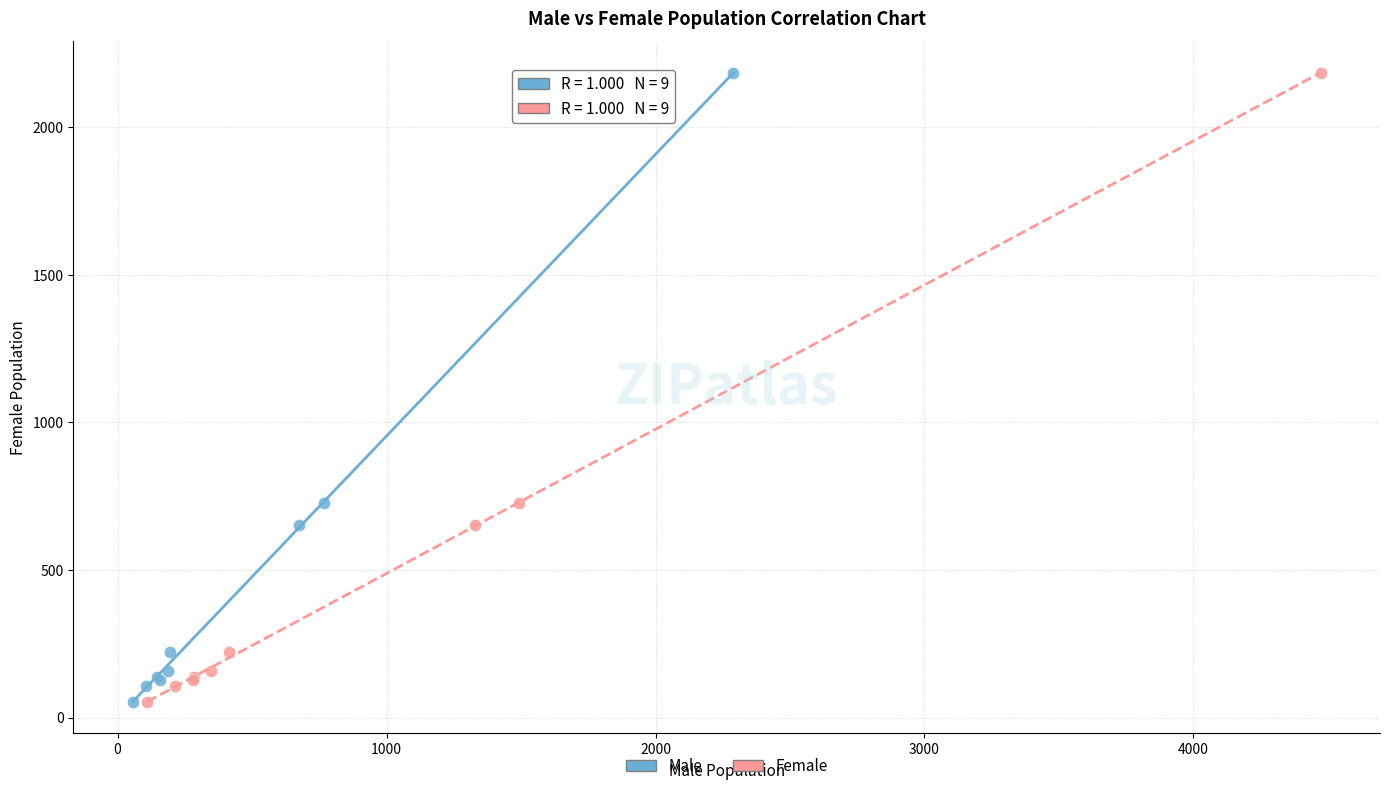

What are all the series names shown in the legend?

Male, Female